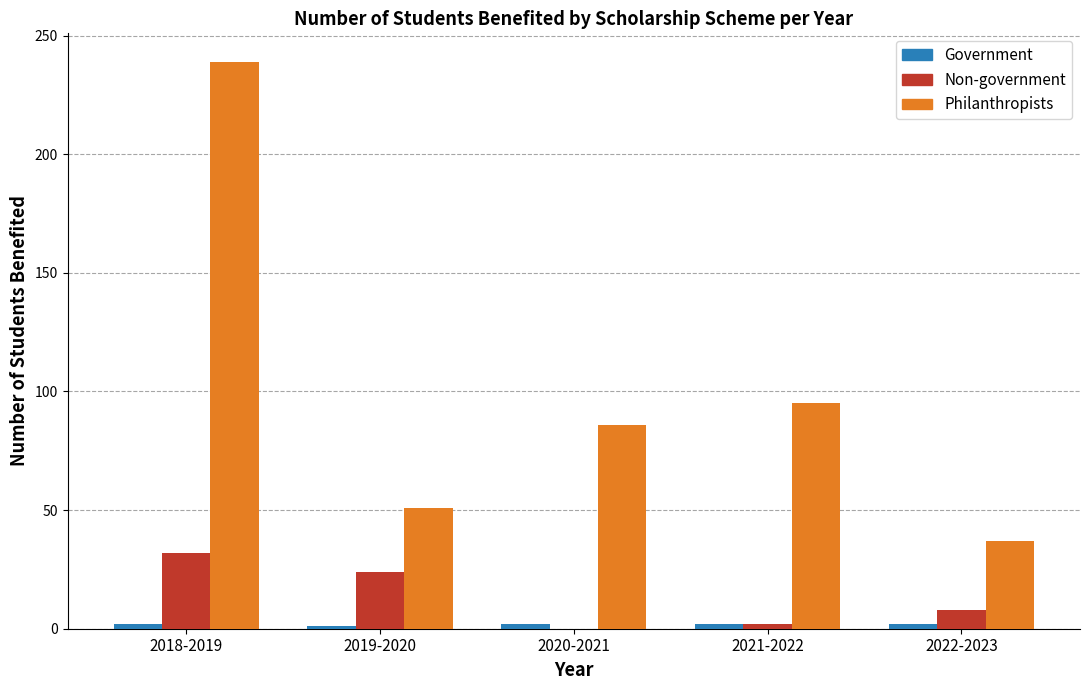

Between 2018-2019 and 2020-2021, which series saw the biggest shift?

Philanthropists